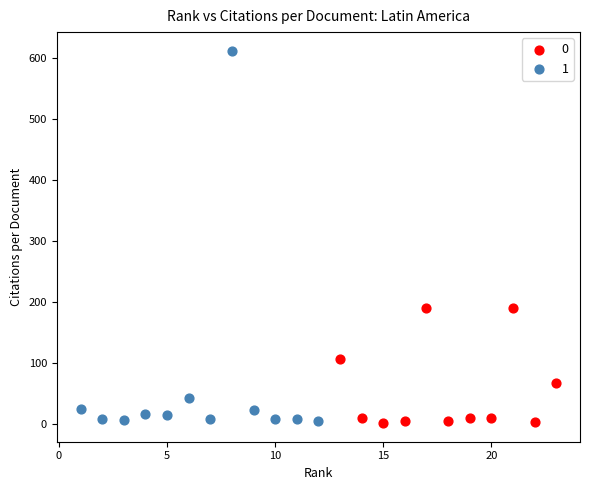

What are all the series names shown in the legend?

0, 1